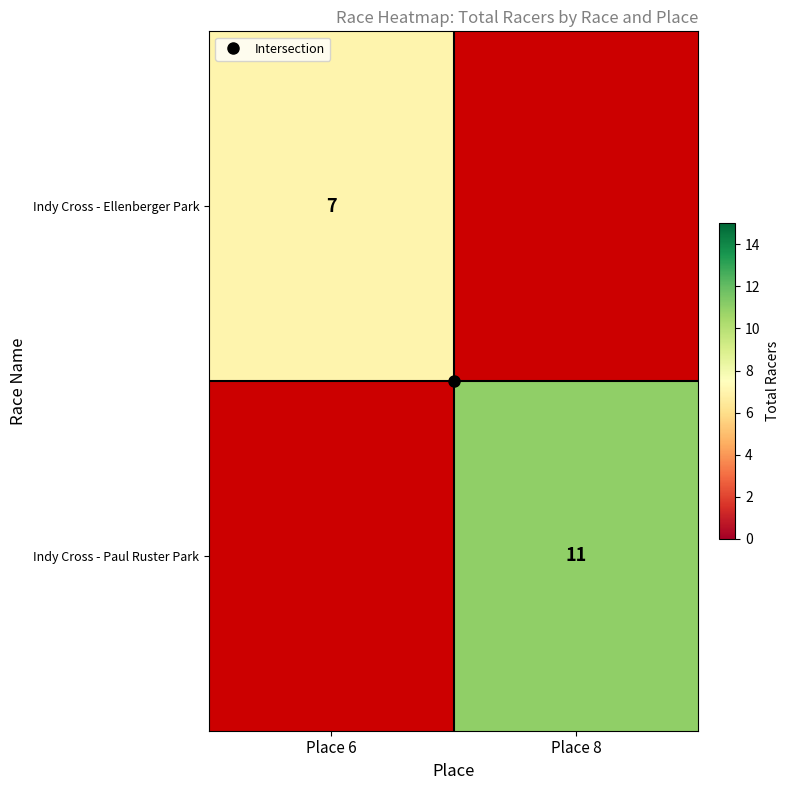

At which label does Indy Cross - Paul Ruster Park reach its peak?

Place 6